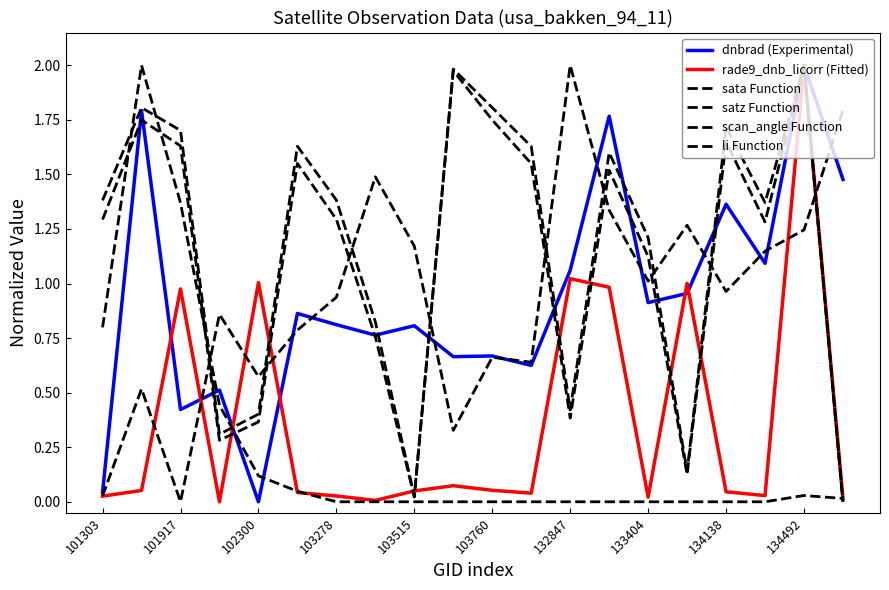

At which category is the sum across all series the highest?

134492